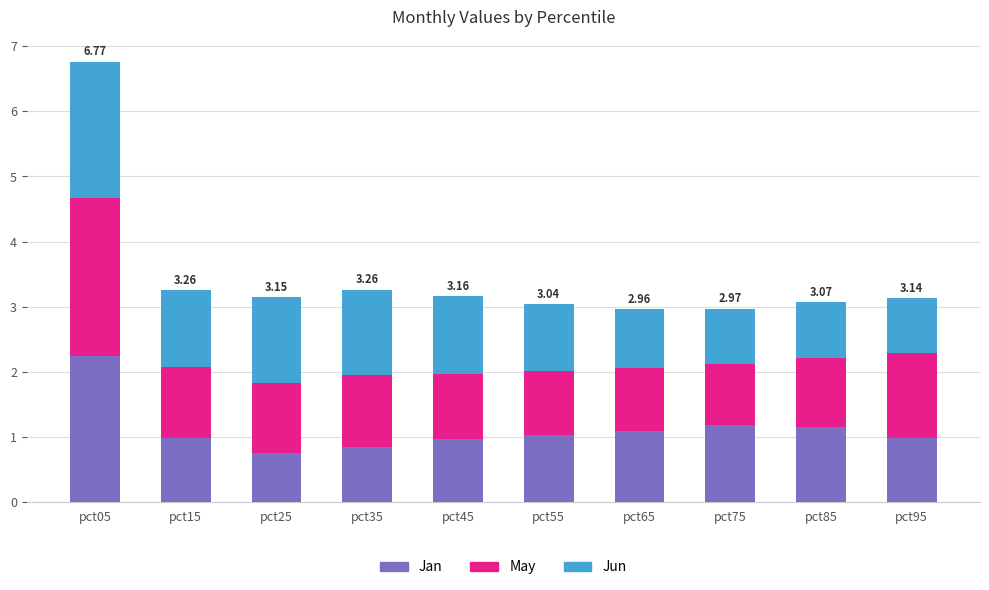

What is the total value across all series at pct95?

3.1